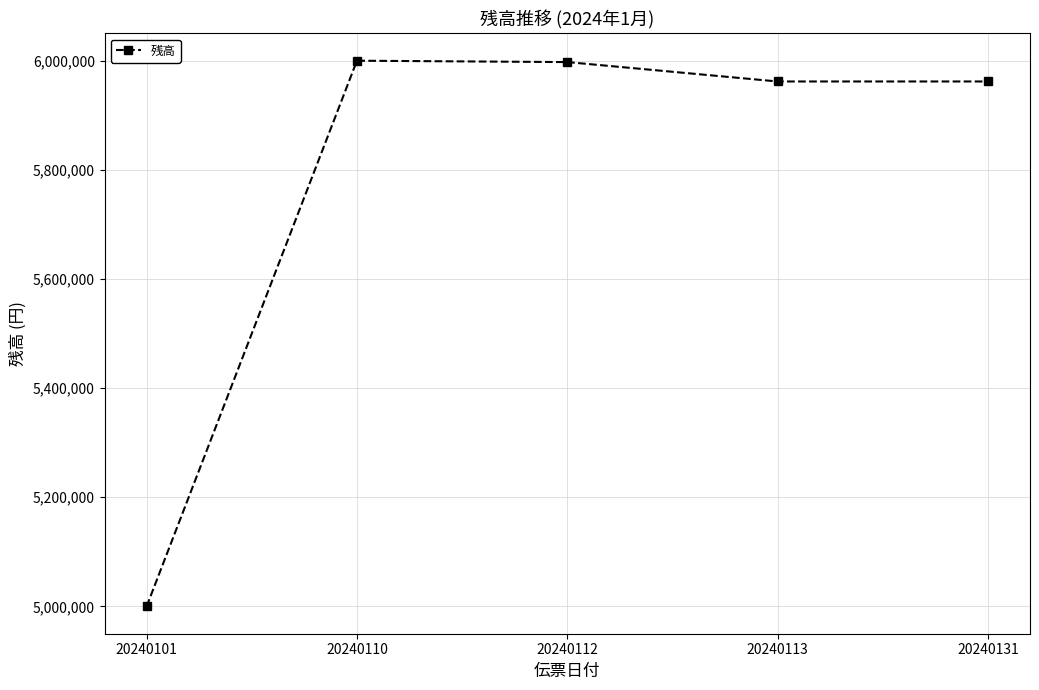

What is the minimum value shown in the chart?

5000000